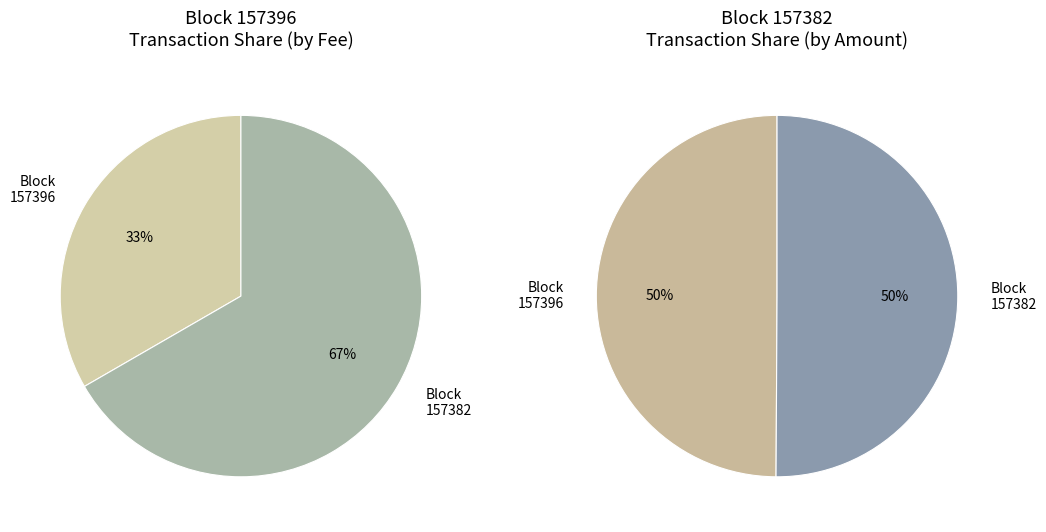

Combined, do 157382 and 157396 account for over 50%?

Yes